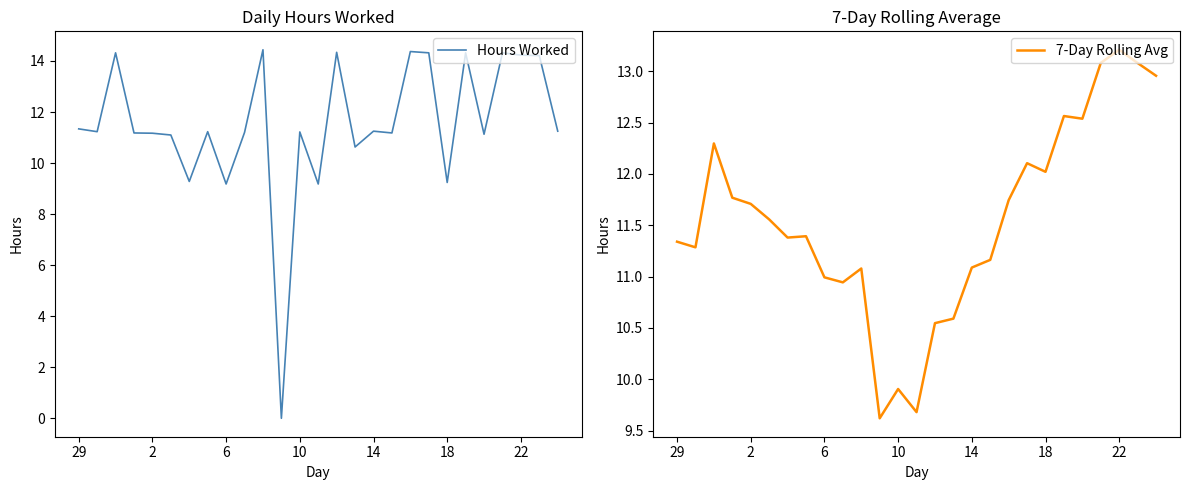

Which category has the highest value in the 7-Day Rolling Avg series?

22